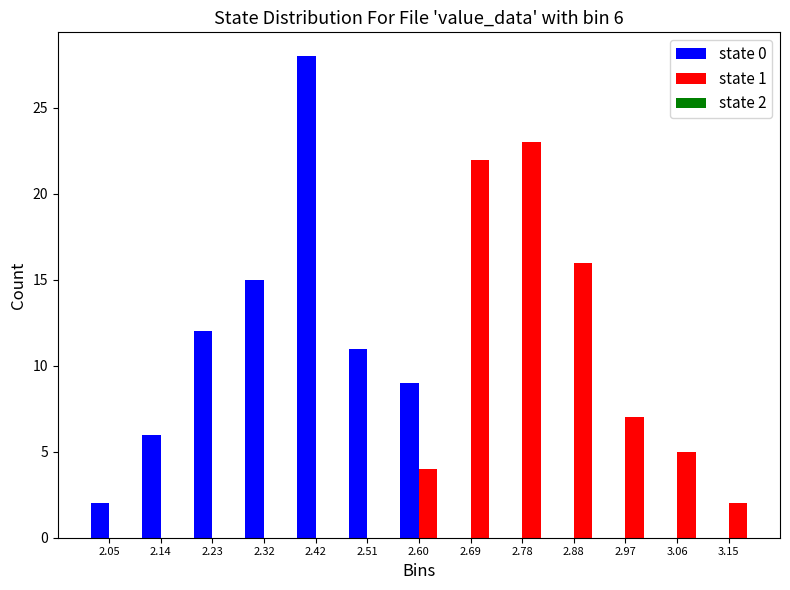

In the state 1 series, which range on the x-axis has the tallest bar?

2.74 to 2.83